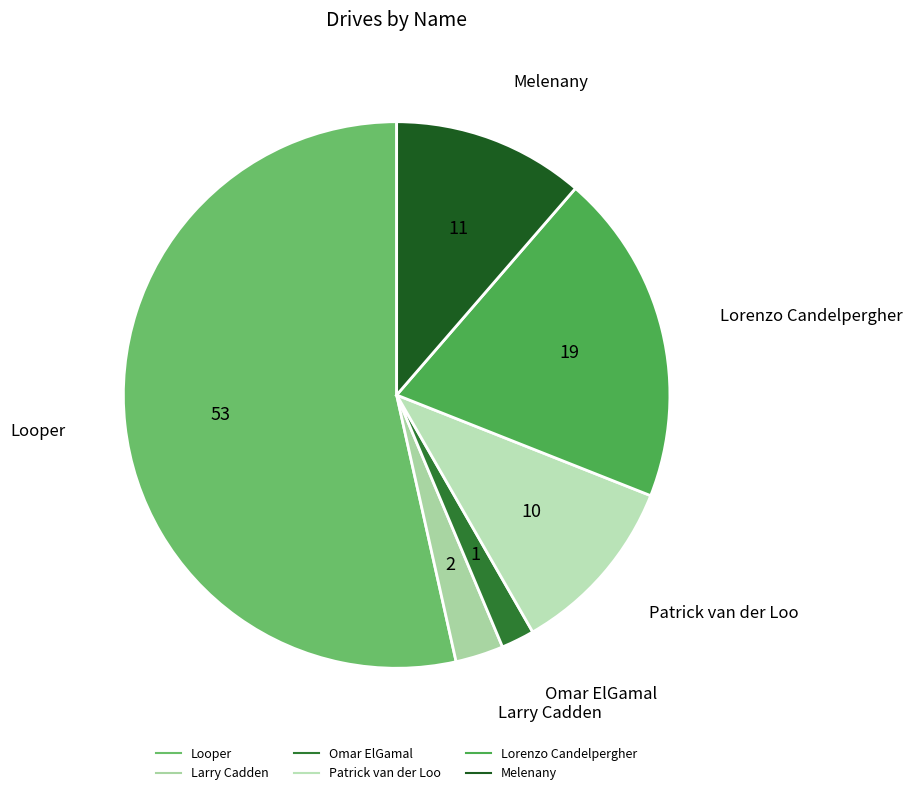

What is the ratio of the value at Larry Cadden to the value at Looper?

0.1